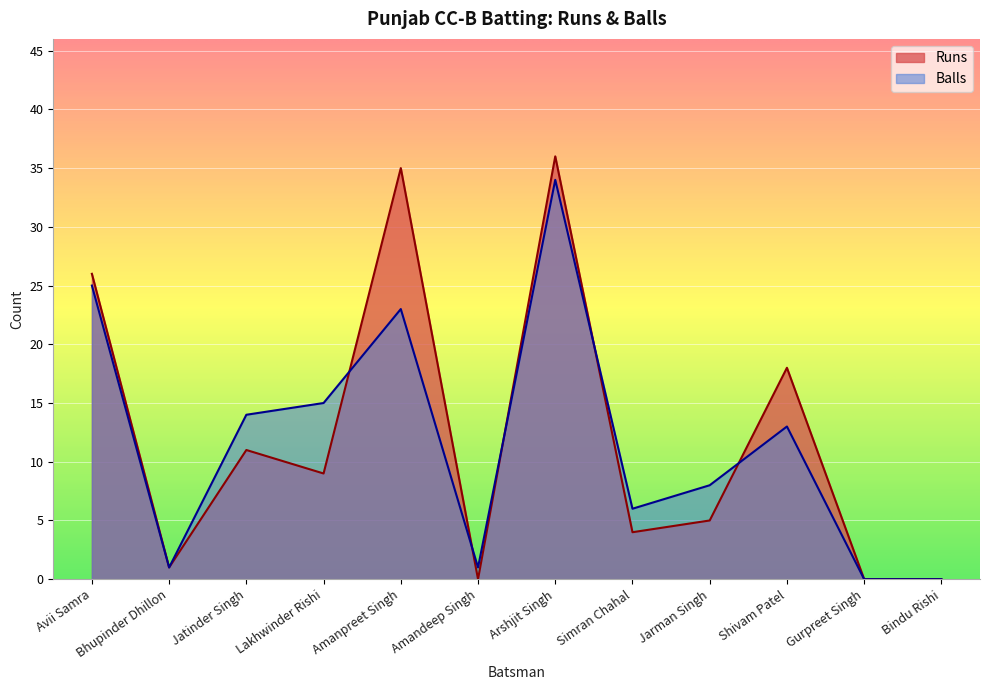

What is the difference between the second highest and second lowest values in the Runs series?

35